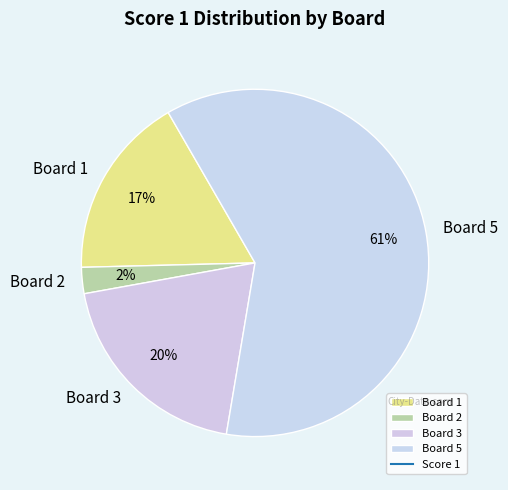

To the nearest percent, what portion does Board 5 represent?

61%